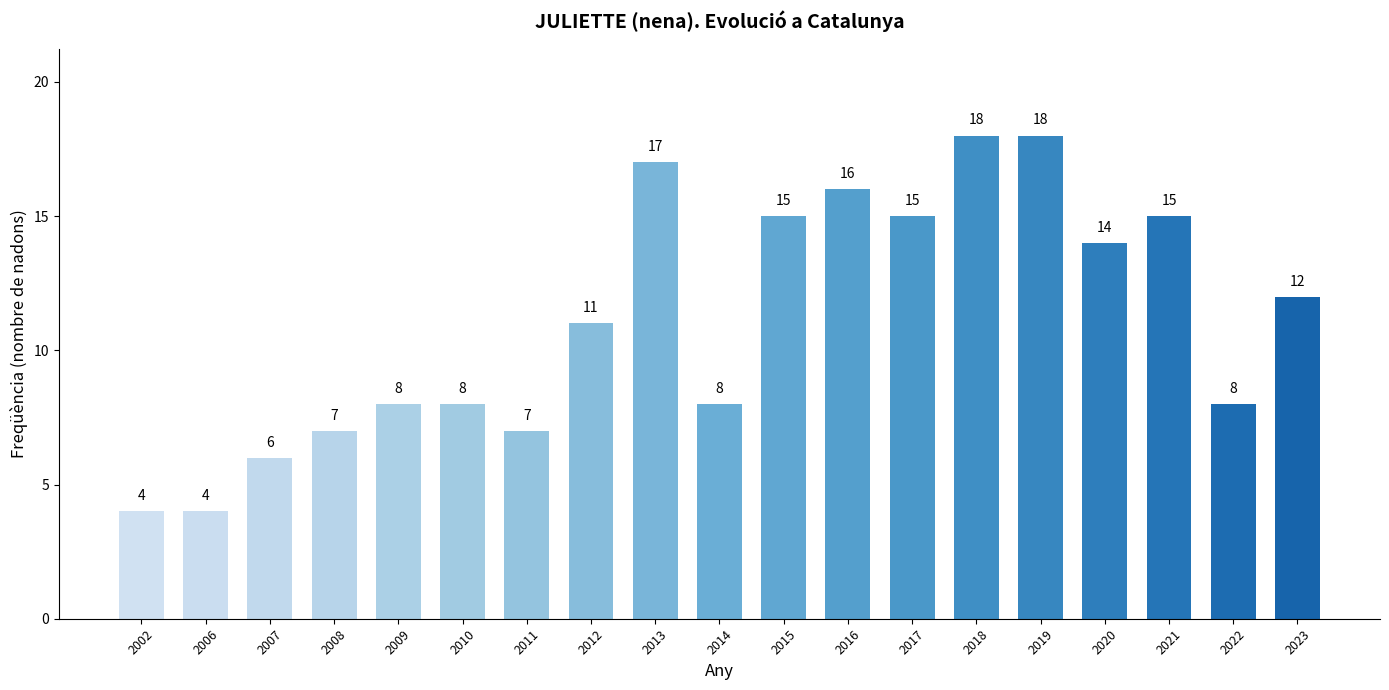

What is the smallest value displayed?

4